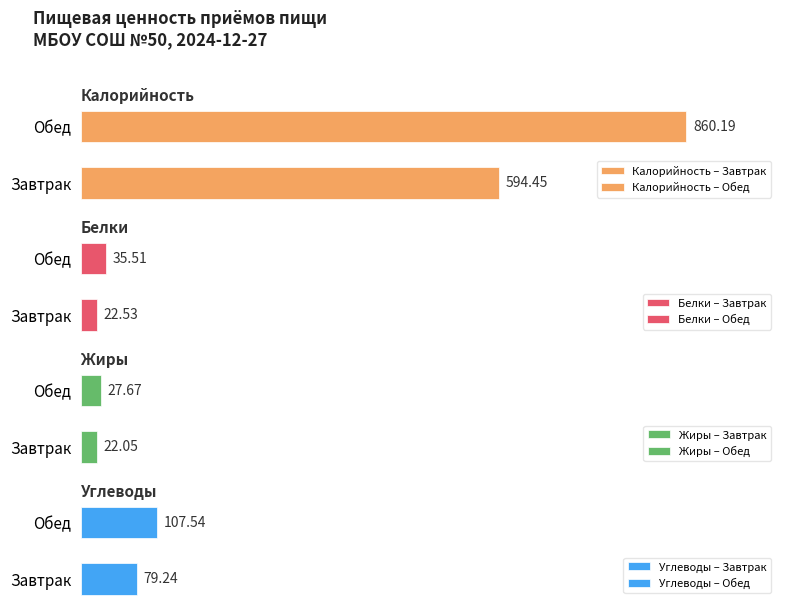

How many data points does each series have?

2